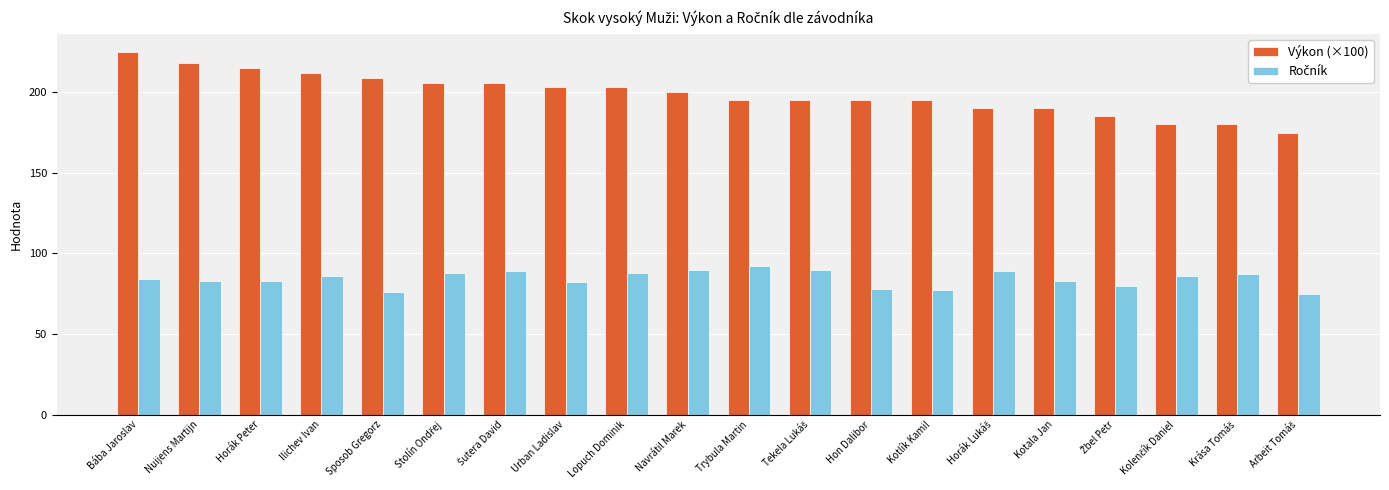

Between Ilichev Ivan and Hon Dalibor, which series saw the biggest shift?

Výkon (×100)